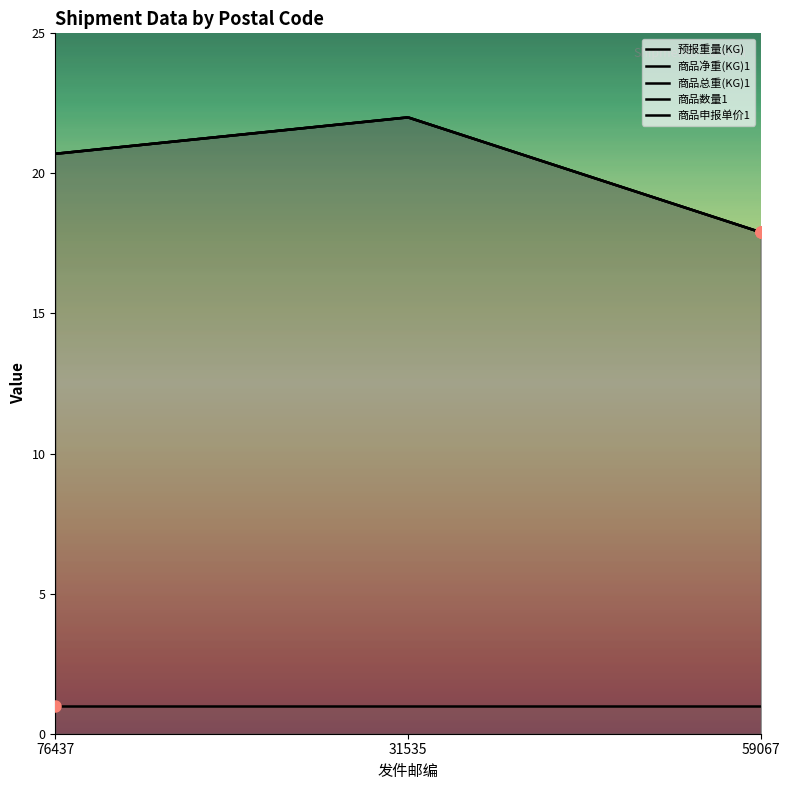

Which has a higher value, 76437 or 59067?

76437